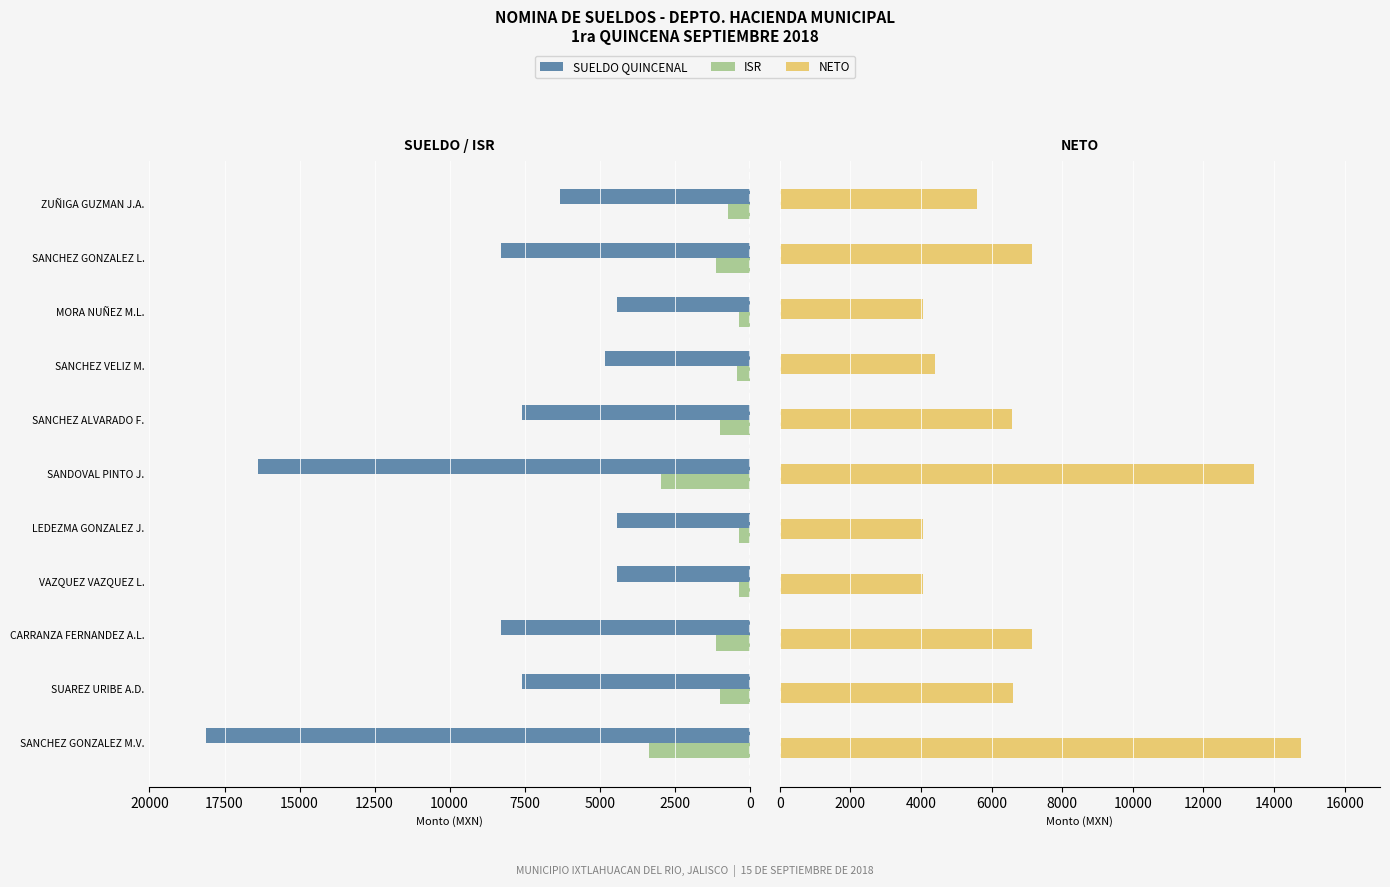

Reading right to left, list all the values displayed in this chart.

SUELDO QUINCENAL: 6307.2	8280.9	4420.1	4821.3	7574.7	16377.8	4420.1	4420.1	8280.9	7574.5	18132.5
ISR: 709.4	1131.0	368.1	432.3	980.2	2956.3	368.1	368.1	1131.0	980.1	3369.0
NETO: 5597.8	7149.9	4052.0	4389.0	6591.5	13417.5	4052.0	4052.0	7149.9	6594.4	14763.5